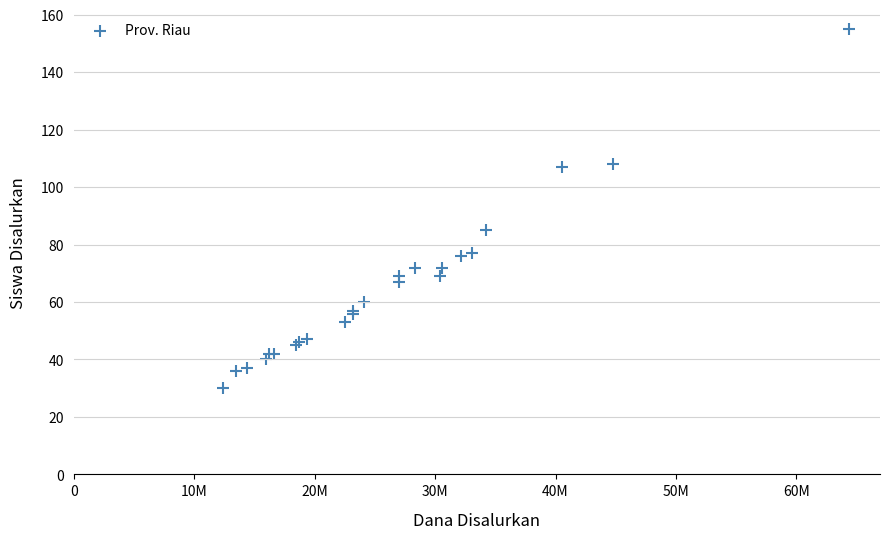

What Y value in the scatter plot is closest to 92?

85